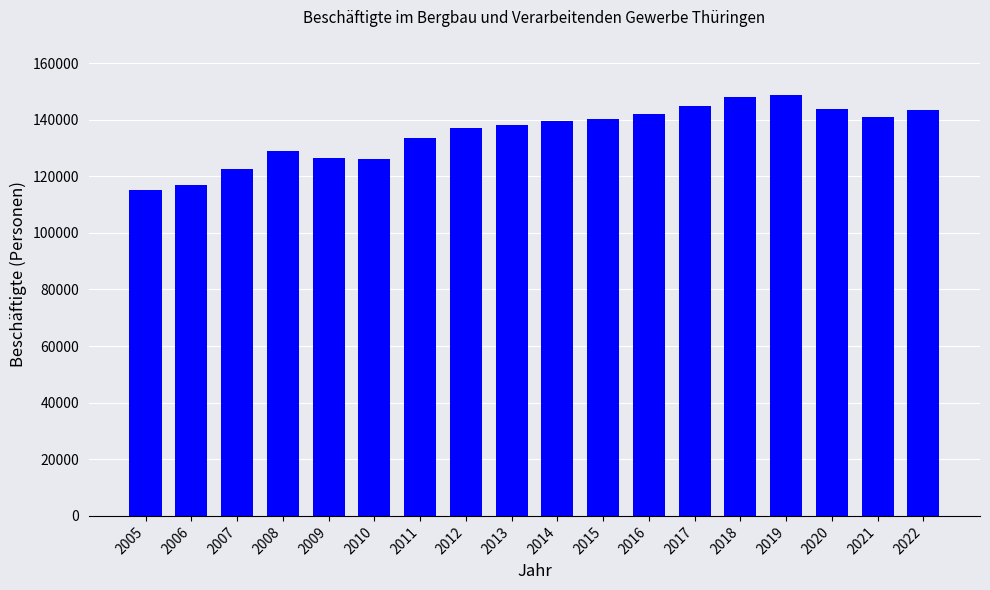

Read the value at 2007.

122441.4